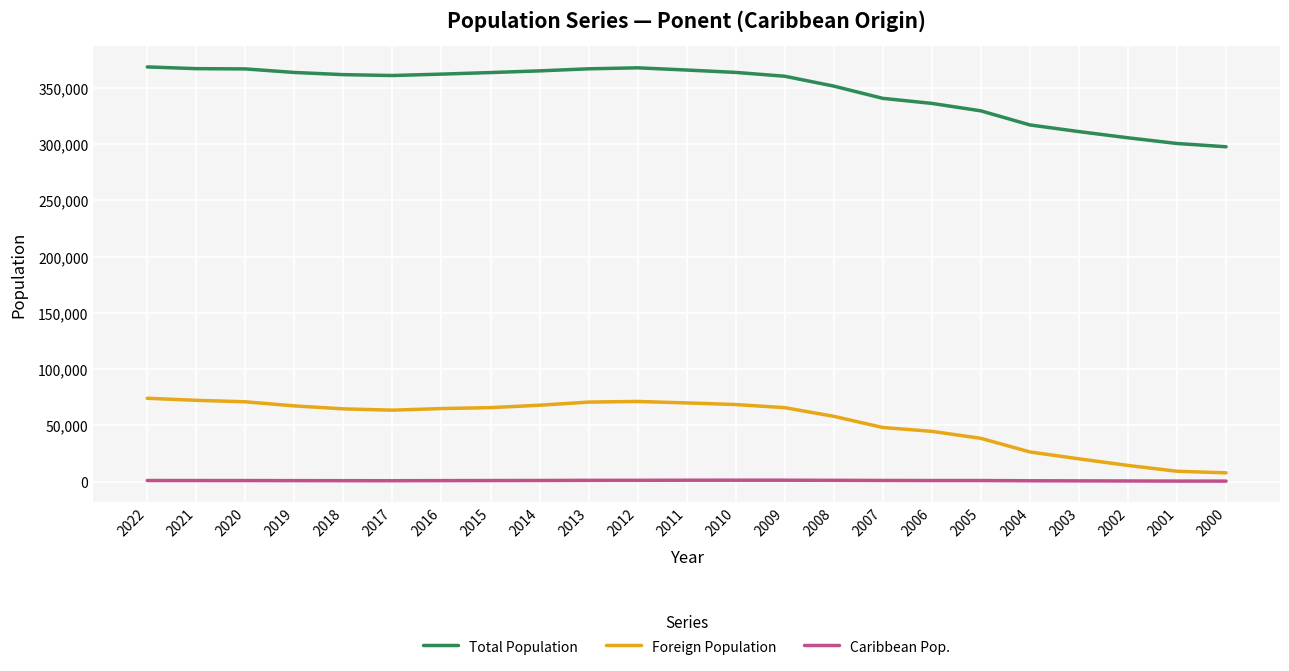

Is the value of Caribbean Pop. at 2022 greater than the value of Total Population at 2019?

No